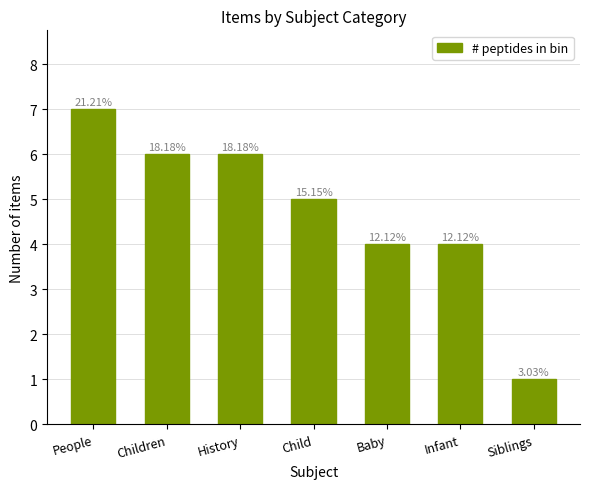

Does the chart contain any negative values?

No